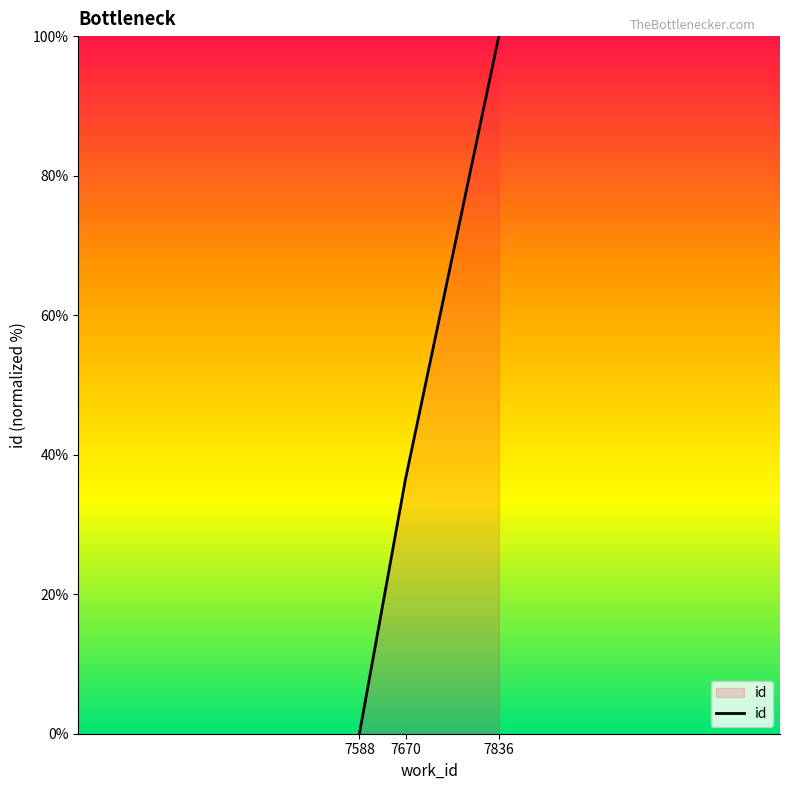

What is the difference between the maximum and minimum values?

100.0